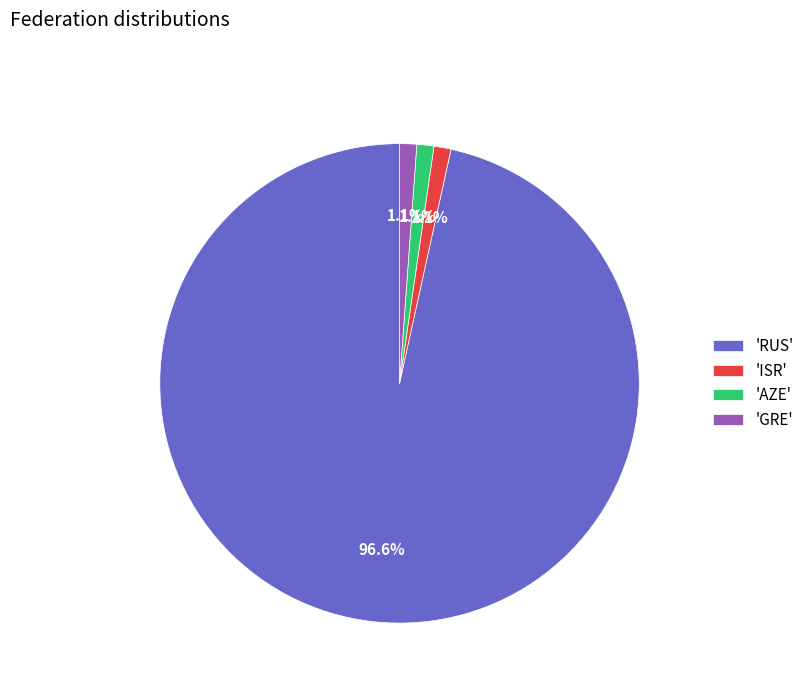

What is the largest slice in the pie chart?

'RUS'